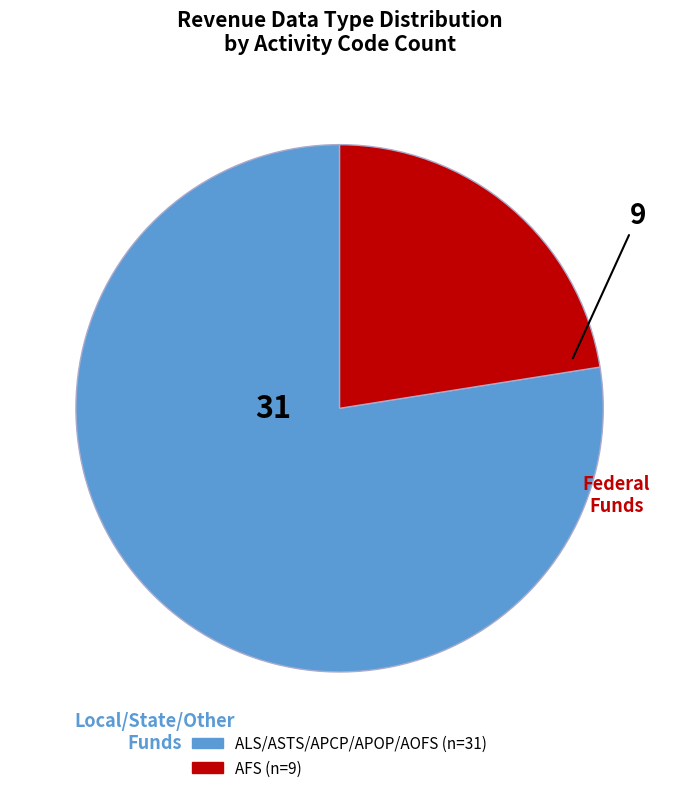

Does any single category account for the majority?

Yes